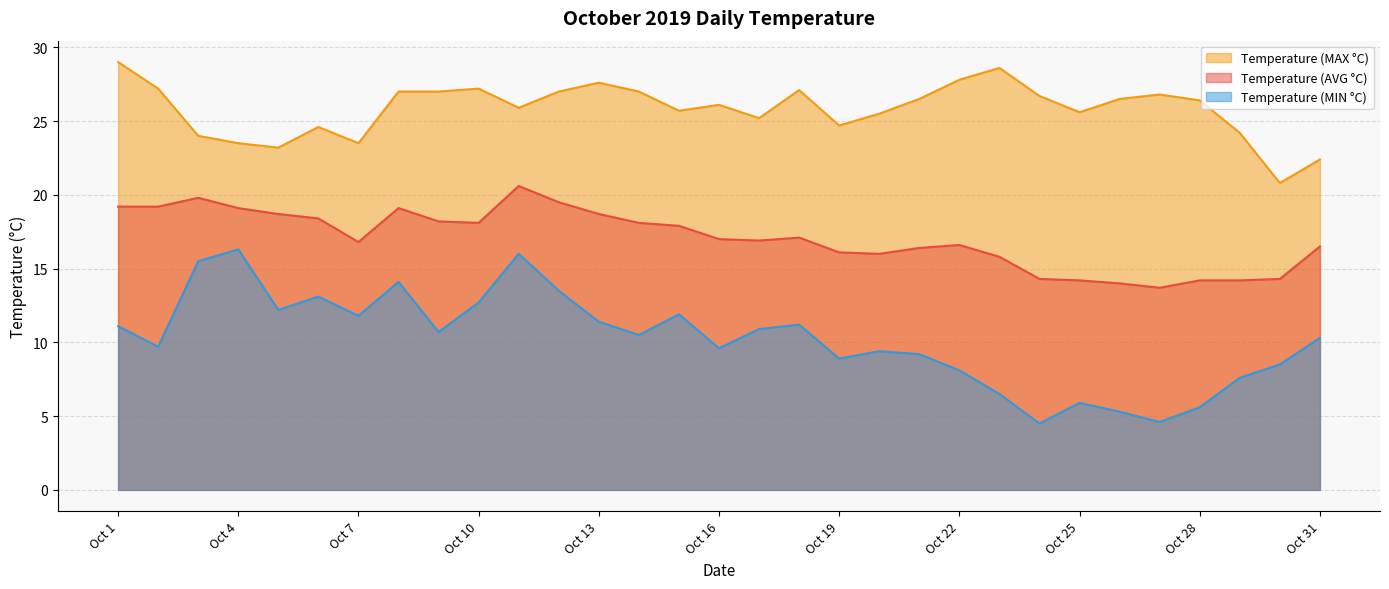

What is the approximate value of Temperature (MAX °C) at Oct 23?

28.6